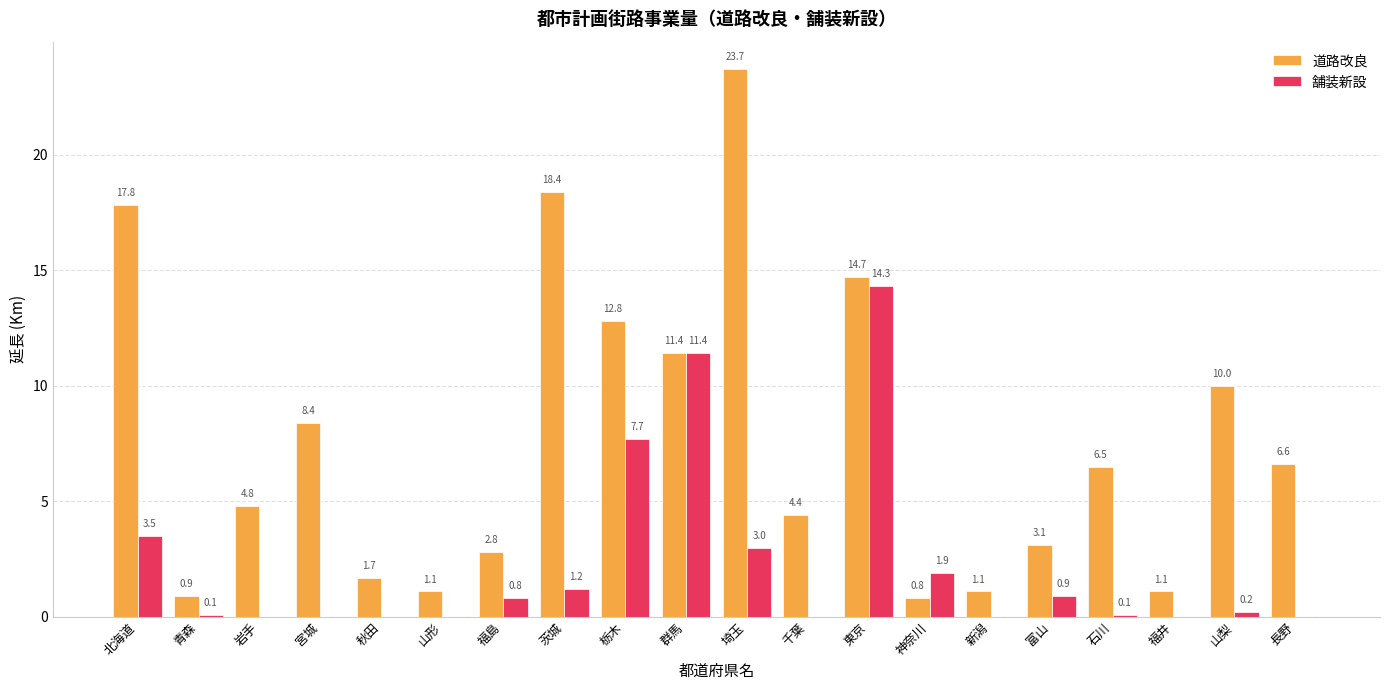

Which category has the highest value across all series?

埼玉